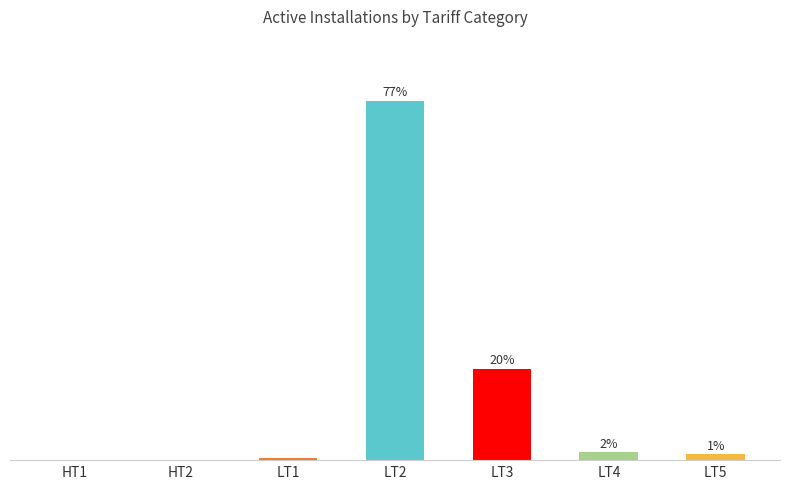

What is the change in value from HT1 to LT2?

+76.8